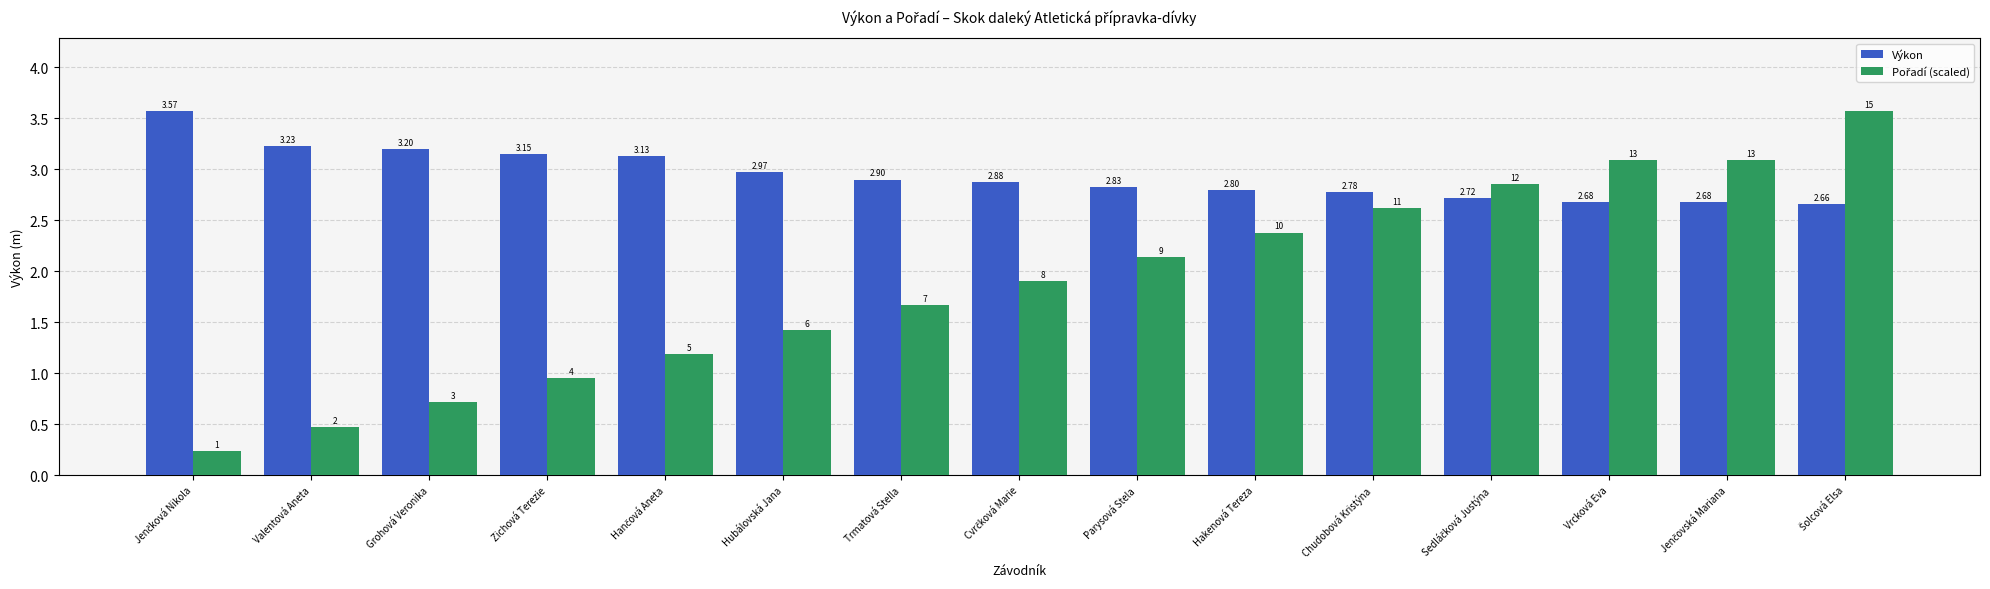

True or false: Výkon has a value of 5.0 at Trmatová Stella.

False